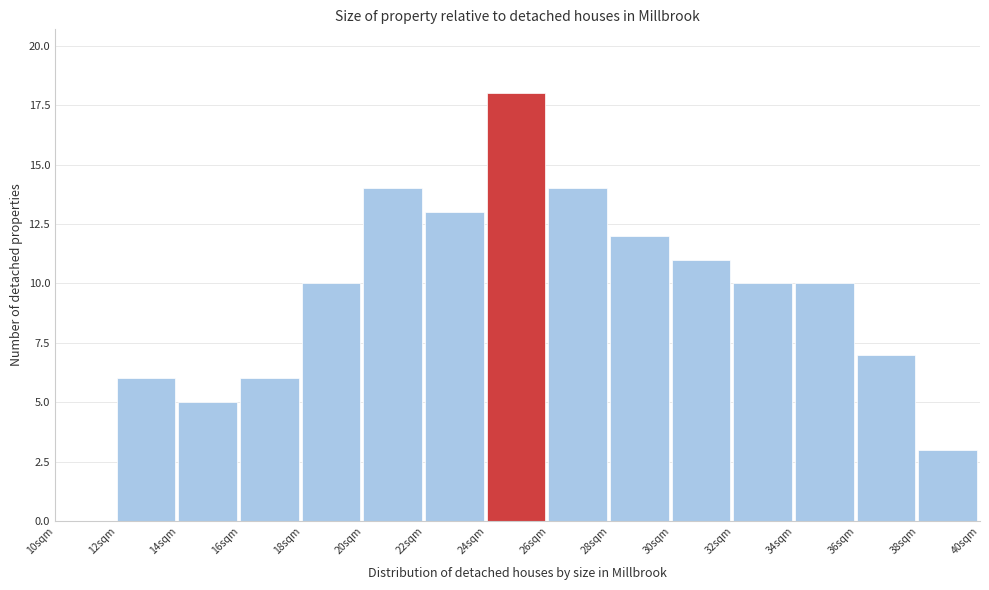

Which range on the x-axis has the tallest bar?

24 to 26